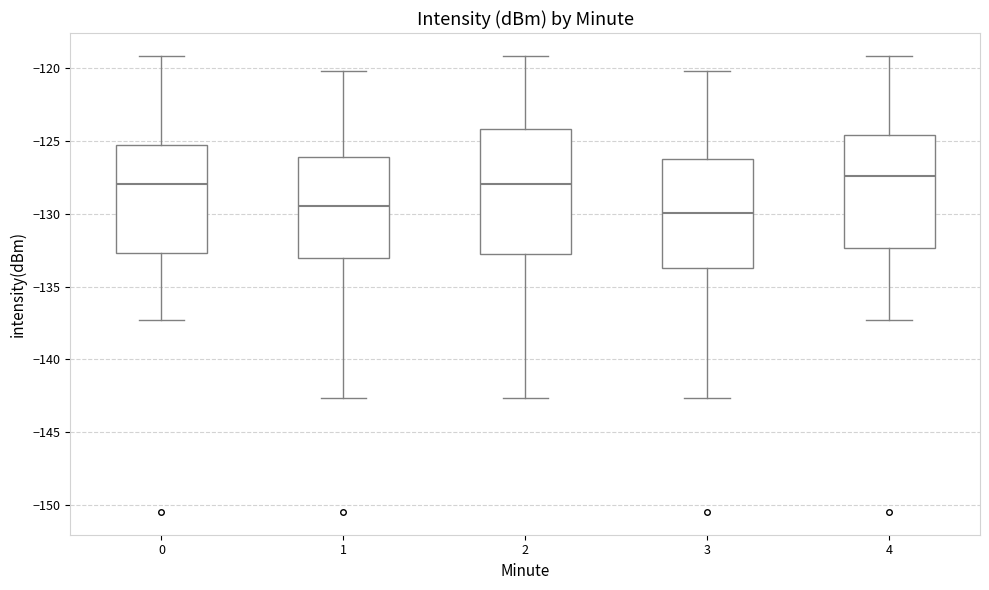

Where does the median line of the box at x = 0 sit on the y-axis? The values are not printed on the chart, so give them approximately, as read against the axis.

-128.0